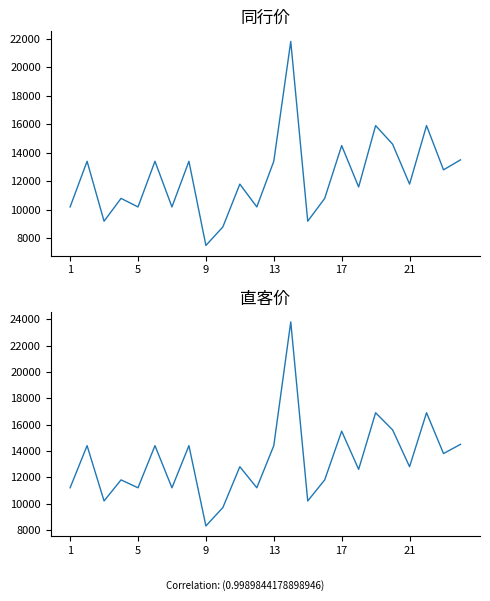

True or false: 直客价 and 同行价 cross at least once.

False